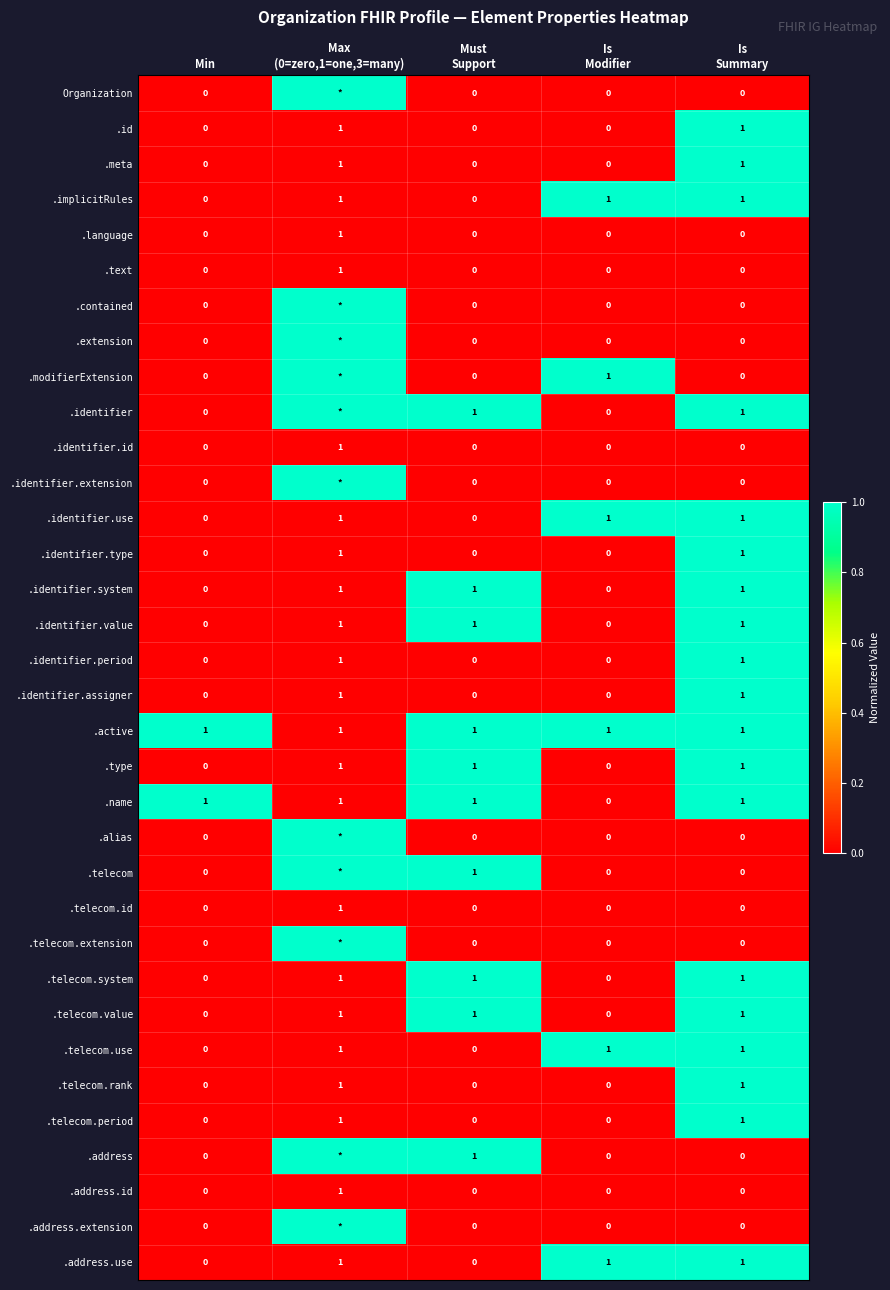

How many positive values does the .identifier.assigner series have?

2